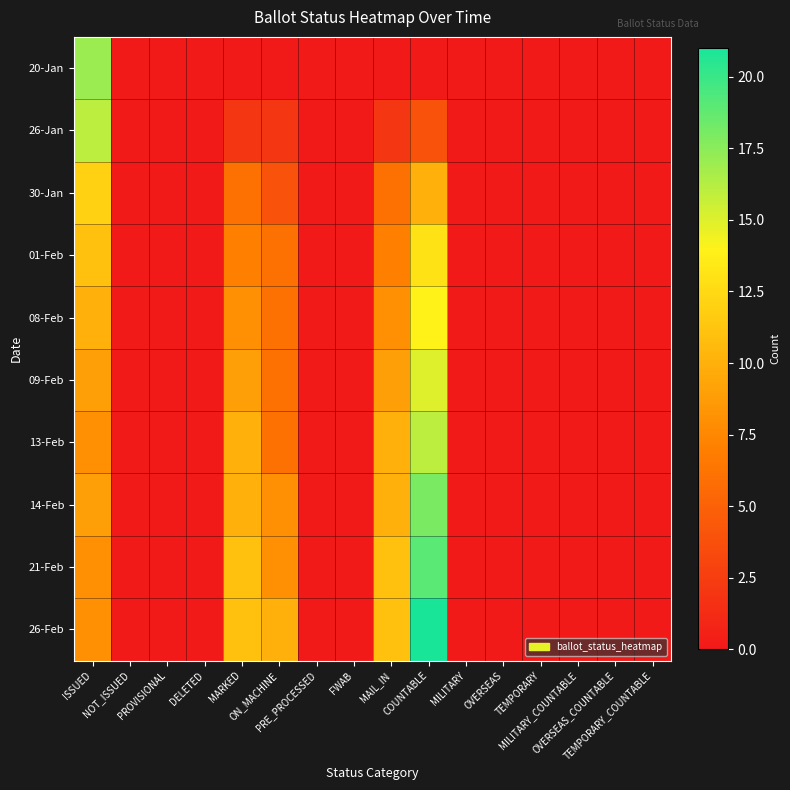

What is the spread (max minus min) of values at ISSUED?

9